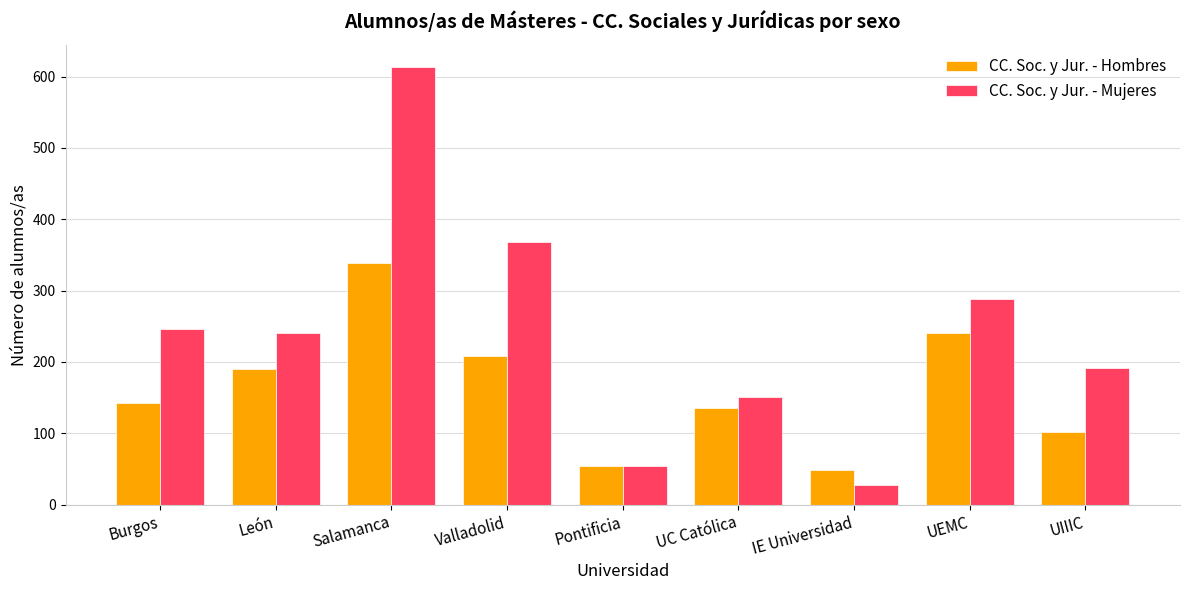

Where is CC. Soc. y Jur. - Mujeres nearest to the value 321?

UEMC